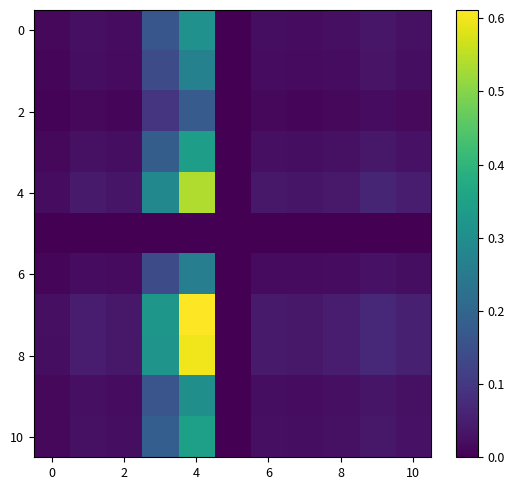

The value of 6 at 0 is 0.0. True or false?

True